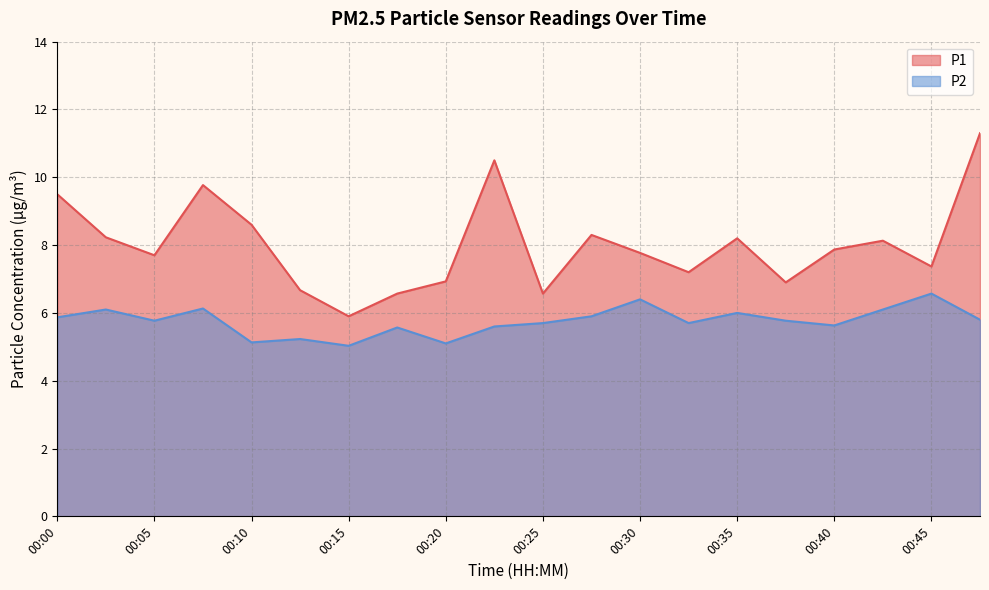

True or false: P1 has a value of 6.7 at 00:13.

True